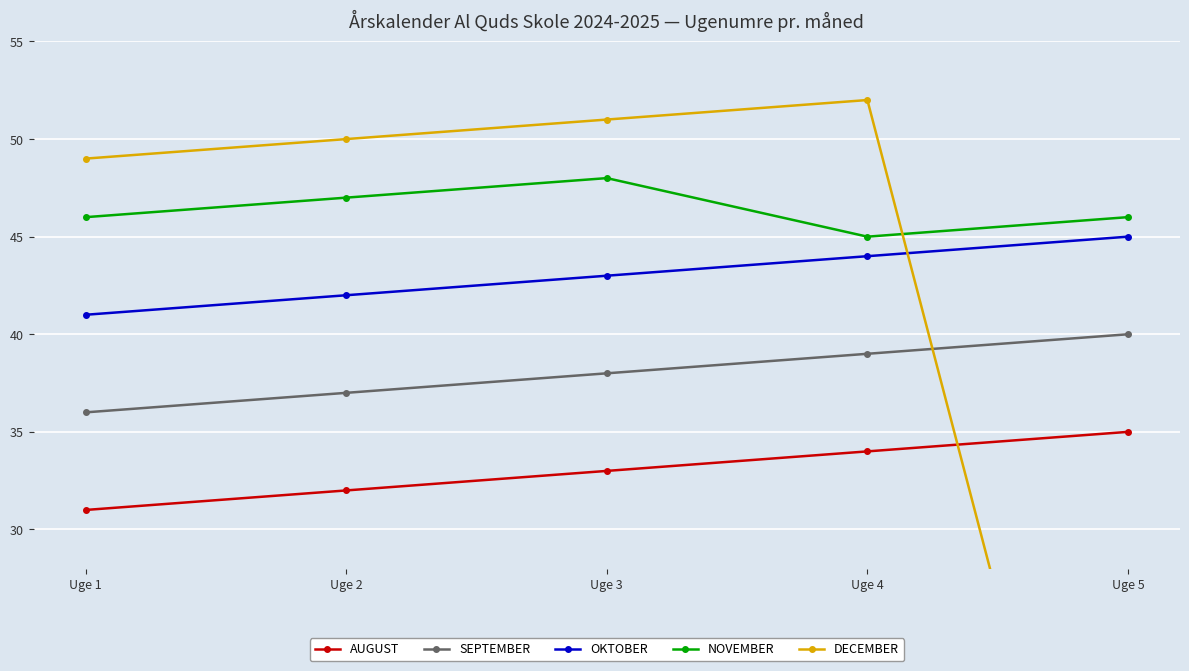

Where does the AUGUST series first go above 33?

Uge 4